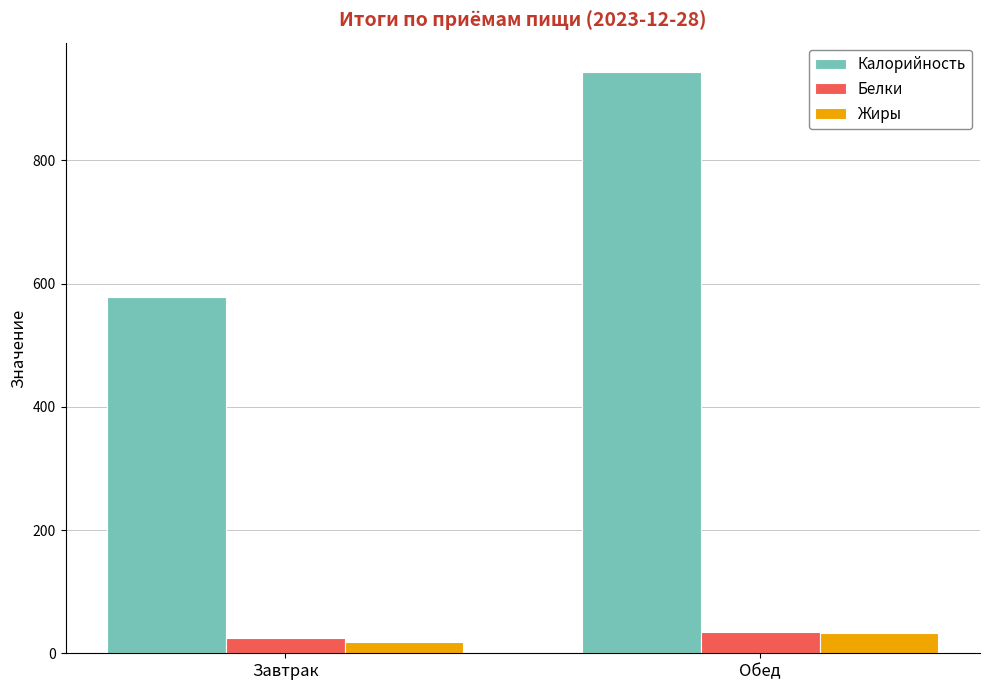

Which series changed the most between Завтрак and Обед?

Калорийность